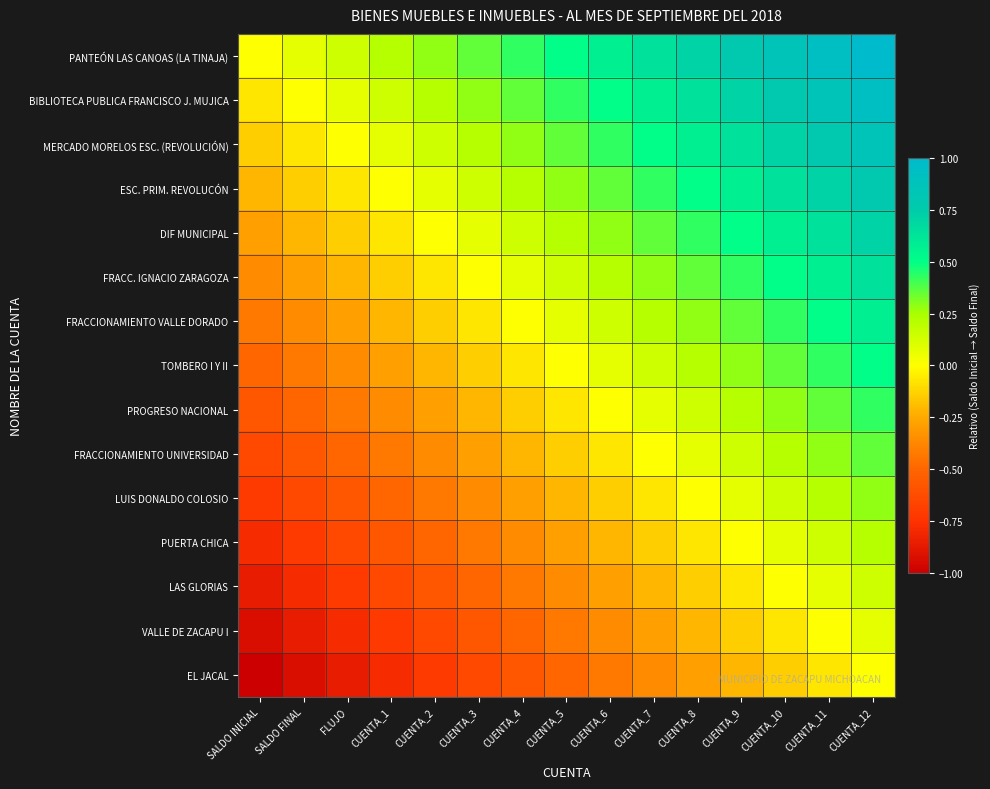

At which category is the sum across all series the highest?

CUENTA_12